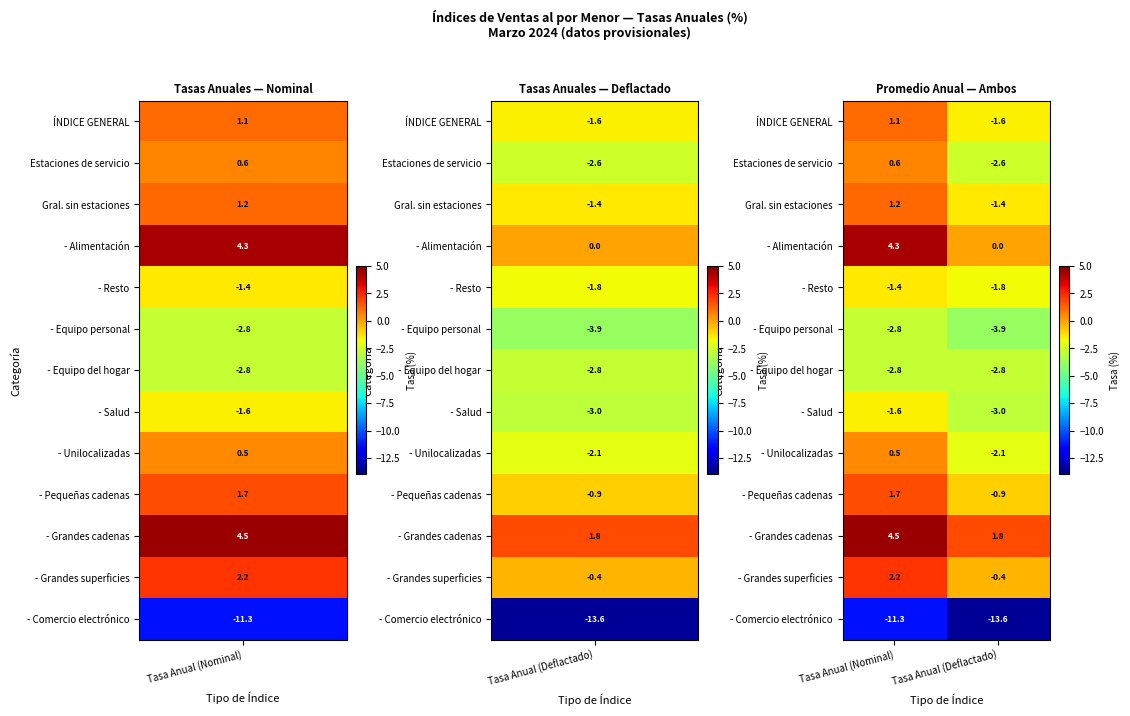

At which category is the sum across all series the highest?

Tasa Anual (Nominal)